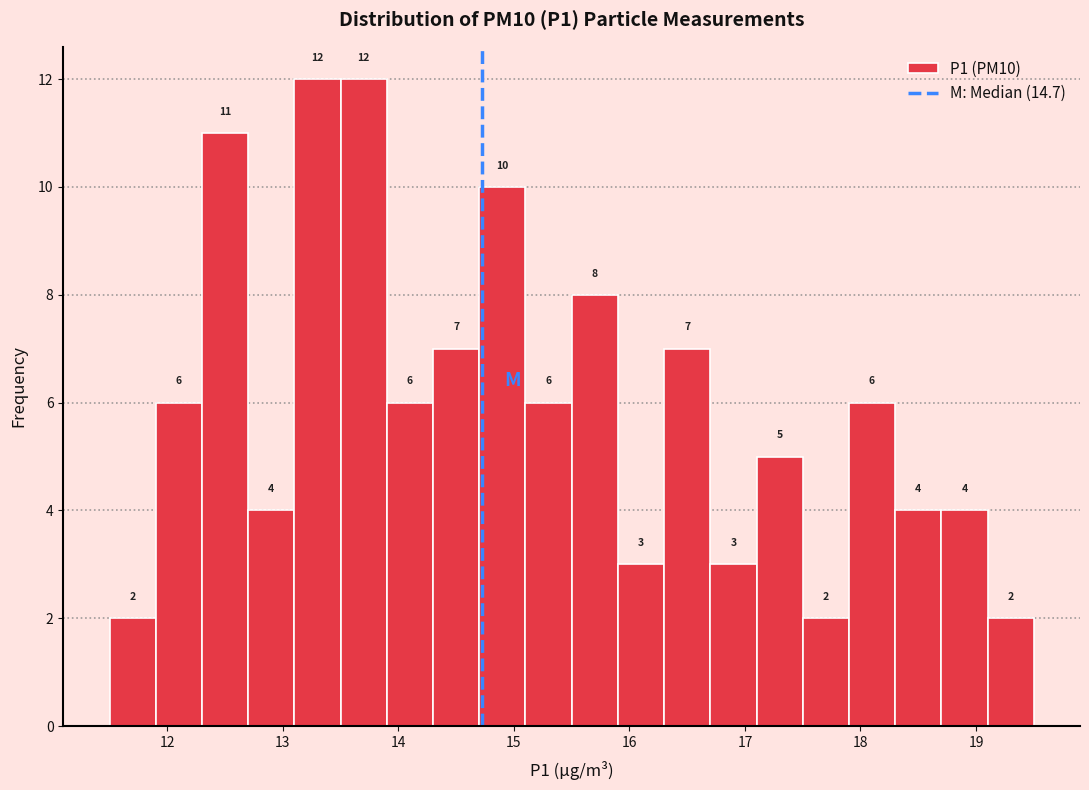

Reading left to right, transcribe this chart: for each bar, give the range it covers on the x-axis and its height.

11.5 to 11.9: 2
11.9 to 12.3: 6
12.3 to 12.7: 11
12.7 to 13.1: 4
13.1 to 13.5: 12
13.5 to 13.9: 12
13.9 to 14.3: 6
14.3 to 14.7: 7
14.7 to 15.1: 10
15.1 to 15.5: 6
15.5 to 15.9: 8
15.9 to 16.3: 3
16.3 to 16.7: 7
16.7 to 17.1: 3
17.1 to 17.5: 5
17.5 to 17.9: 2
17.9 to 18.3: 6
18.3 to 18.7: 4
18.7 to 19.1: 4
19.1 to 19.5: 2